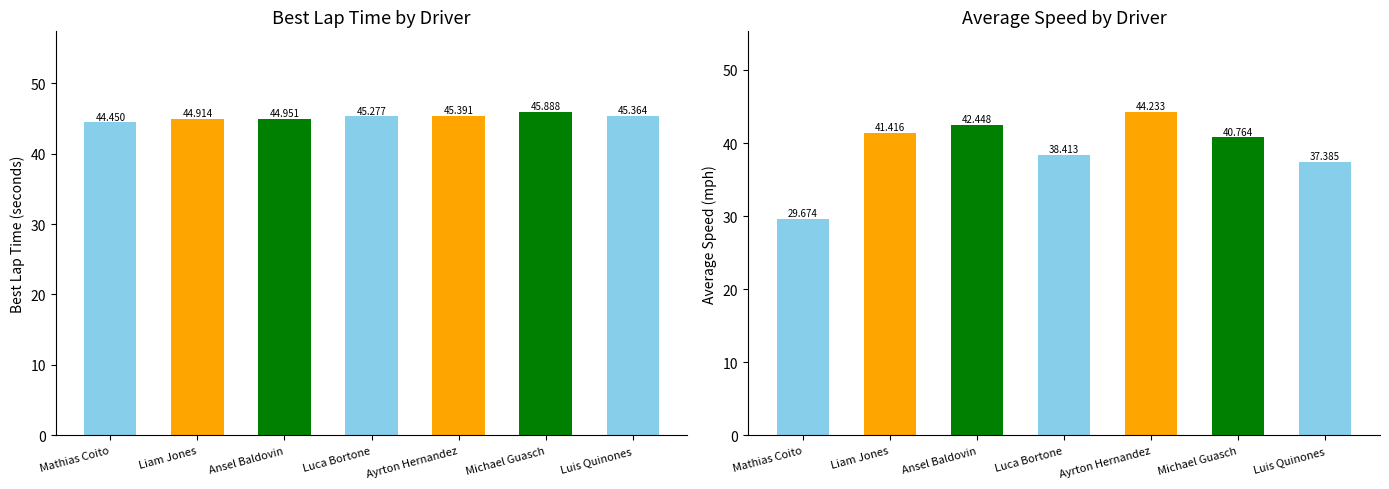

Where is Average Speed nearest to the value 36?

Luis Quinones